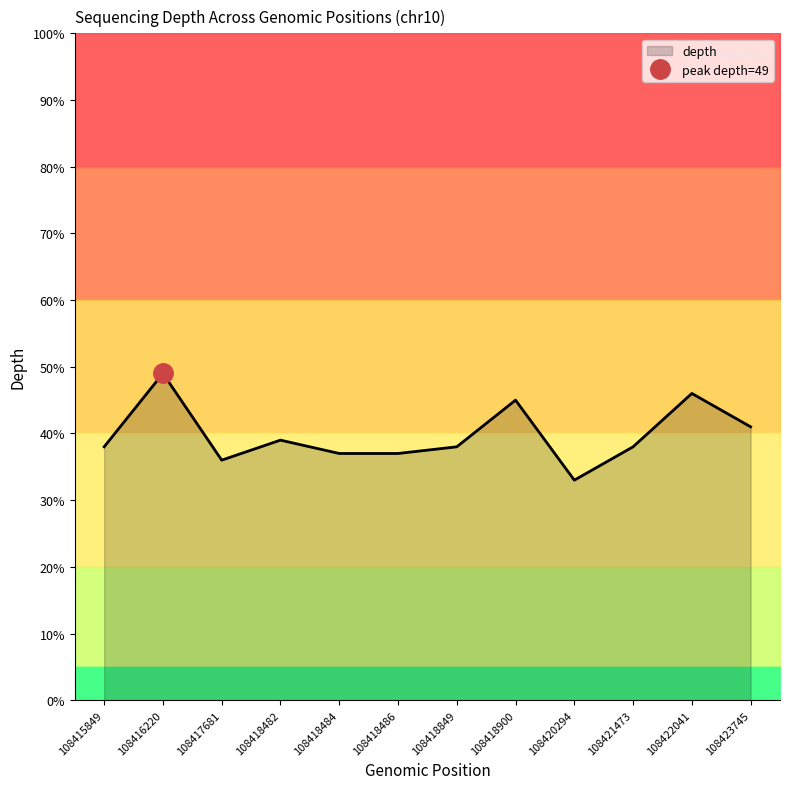

Reading left to right, list all the values displayed in this chart.

108415849=38	108416220=49	108417681=36	108418482=39	108418484=37	108418486=37	108418849=38	108418900=45	108420294=33	108421473=38	108422041=46	108423745=41